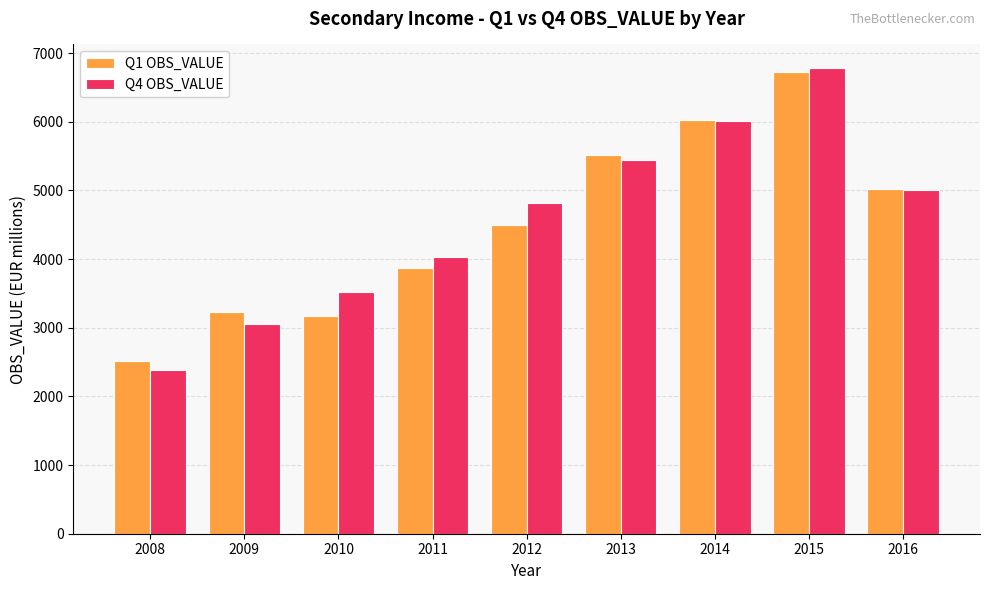

What is the value of the Q1 OBS_VALUE bar at the 3rd from the left?

3170.8